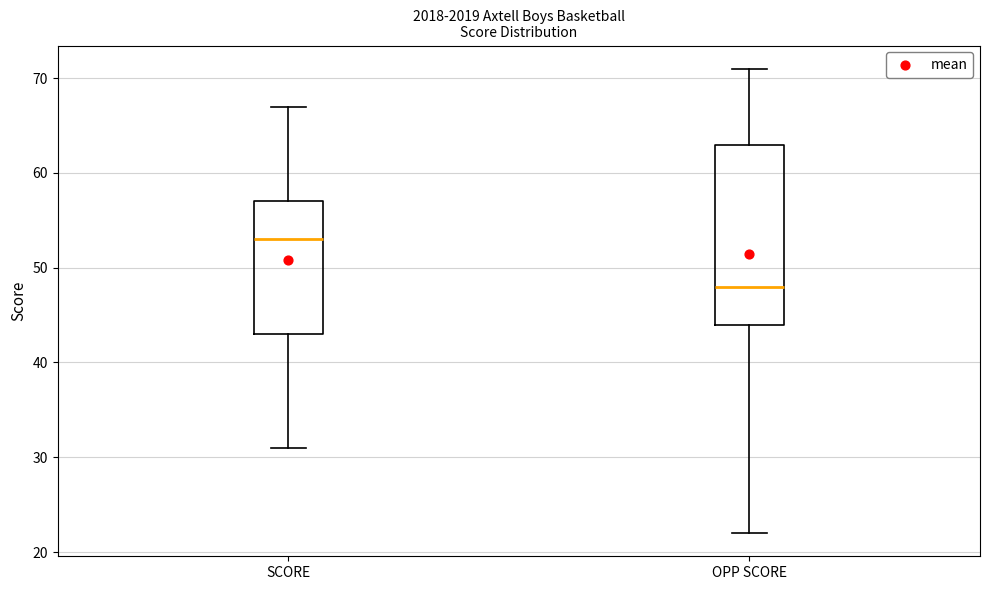

Which box is the tallest, from its lower edge to its upper edge?

OPP SCORE